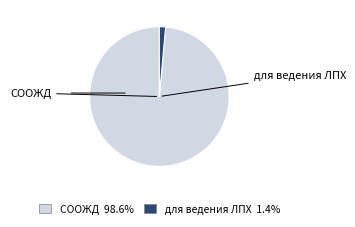

Does any single category account for the majority?

Yes